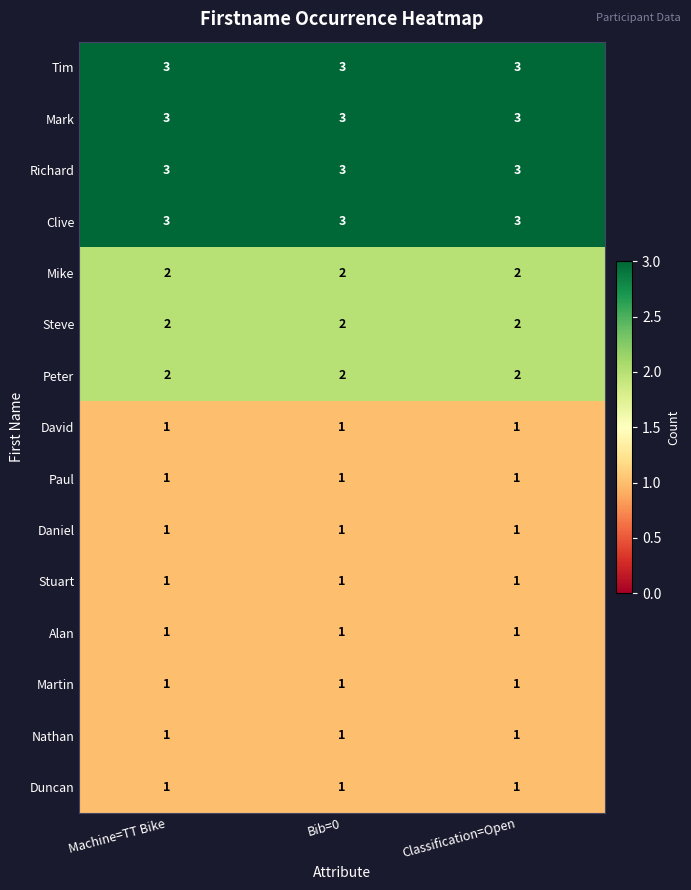

At how many categories does at least one series exceed 2?

3